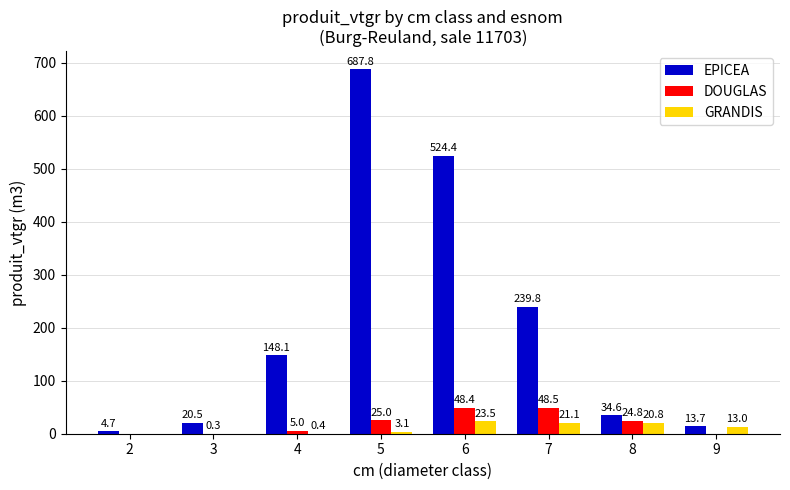

At which category is the sum across all series the highest?

5